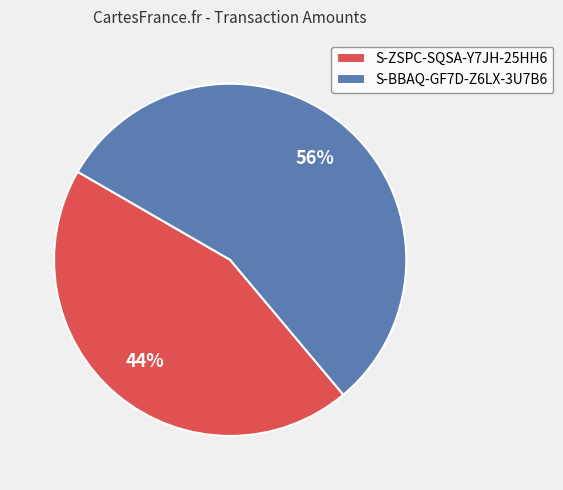

Do S-BBAQ-GF7D-Z6LX-3U7B6 and S-ZSPC-SQSA-Y7JH-25HH6 together represent more than half of the pie?

Yes